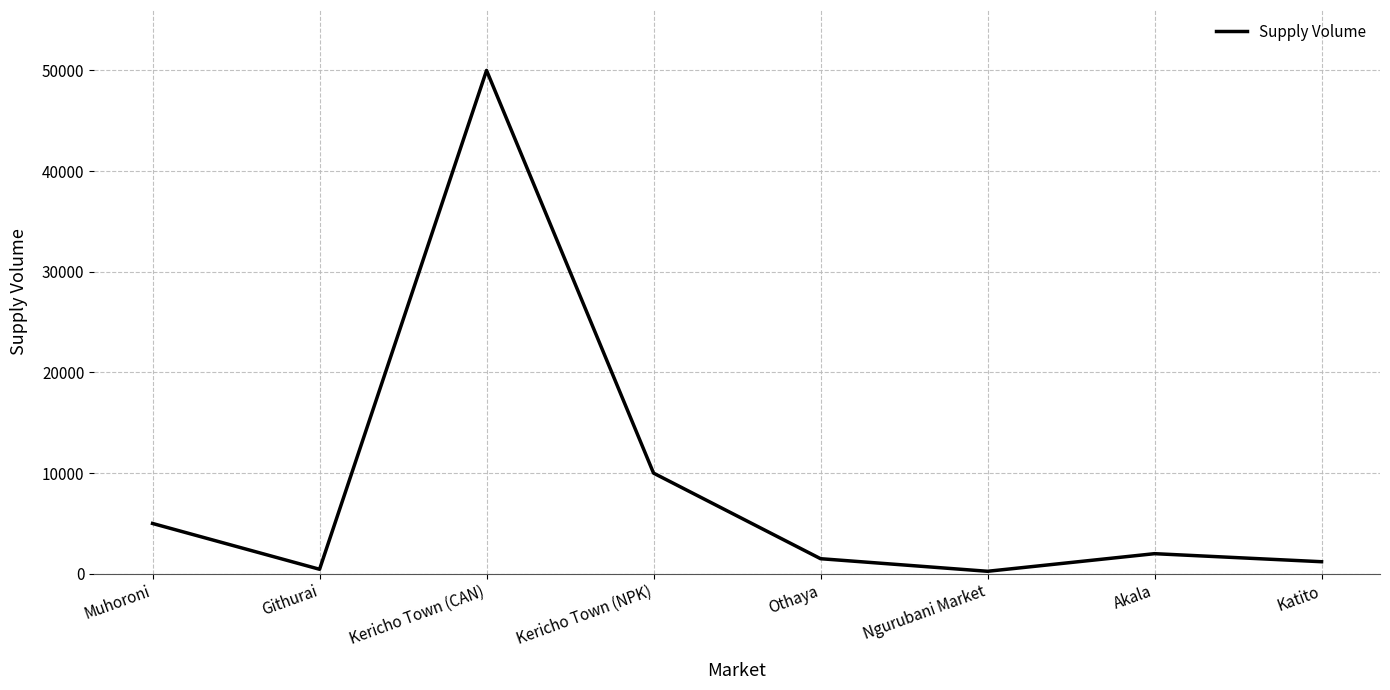

Is this an area chart (filled region under the line)?

No